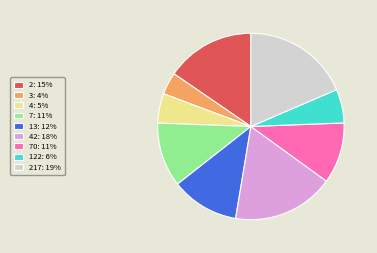

Rank the categories by value from lowest to highest.

3: 4%, 4: 5%, 122: 6%, 70: 11%, 7: 11%, 13: 12%, 2: 15%, 42: 18%, 217: 19%